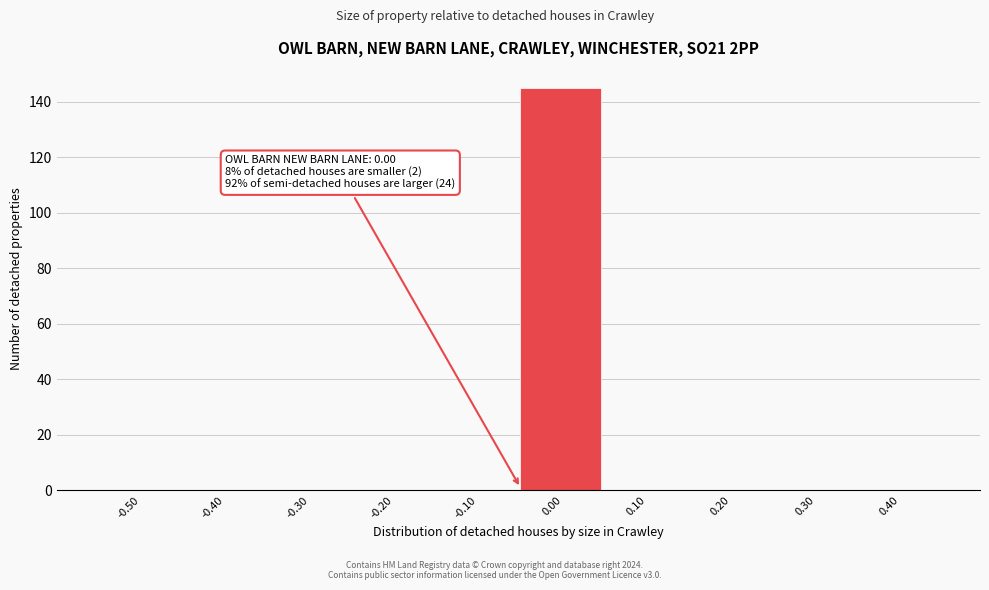

Reading right to left, transcribe all the data shown in this chart.

0.40=0	0.30=0	0.20=0	0.10=0	0.00=145	-0.10=0	-0.20=0	-0.30=0	-0.40=0	-0.50=0